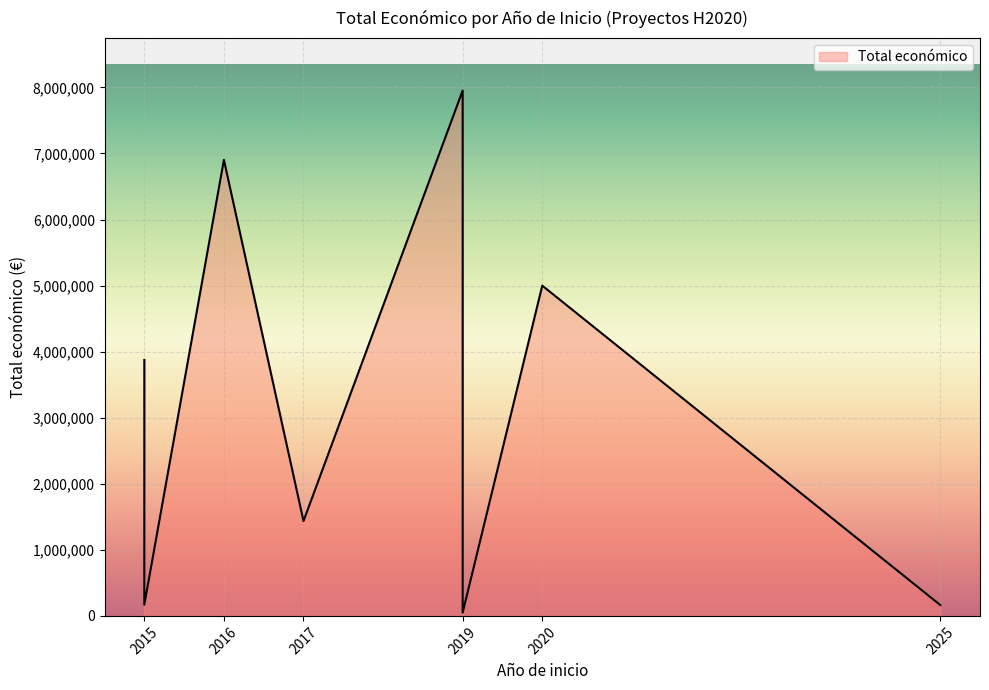

What is the sum of all values?

25550829